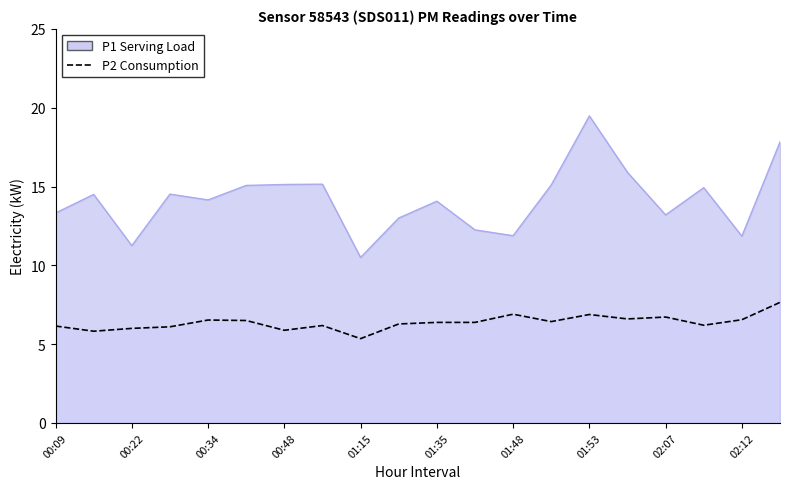

What is the minimum value shown in the chart?

5.3